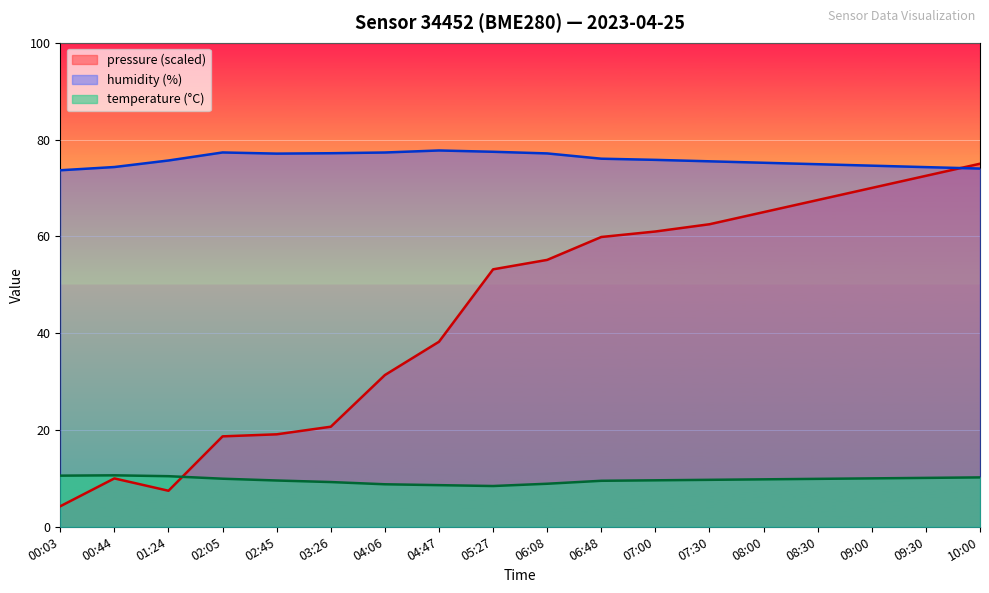

True or false: humidity has a value of 77.7 at 04:47.

True